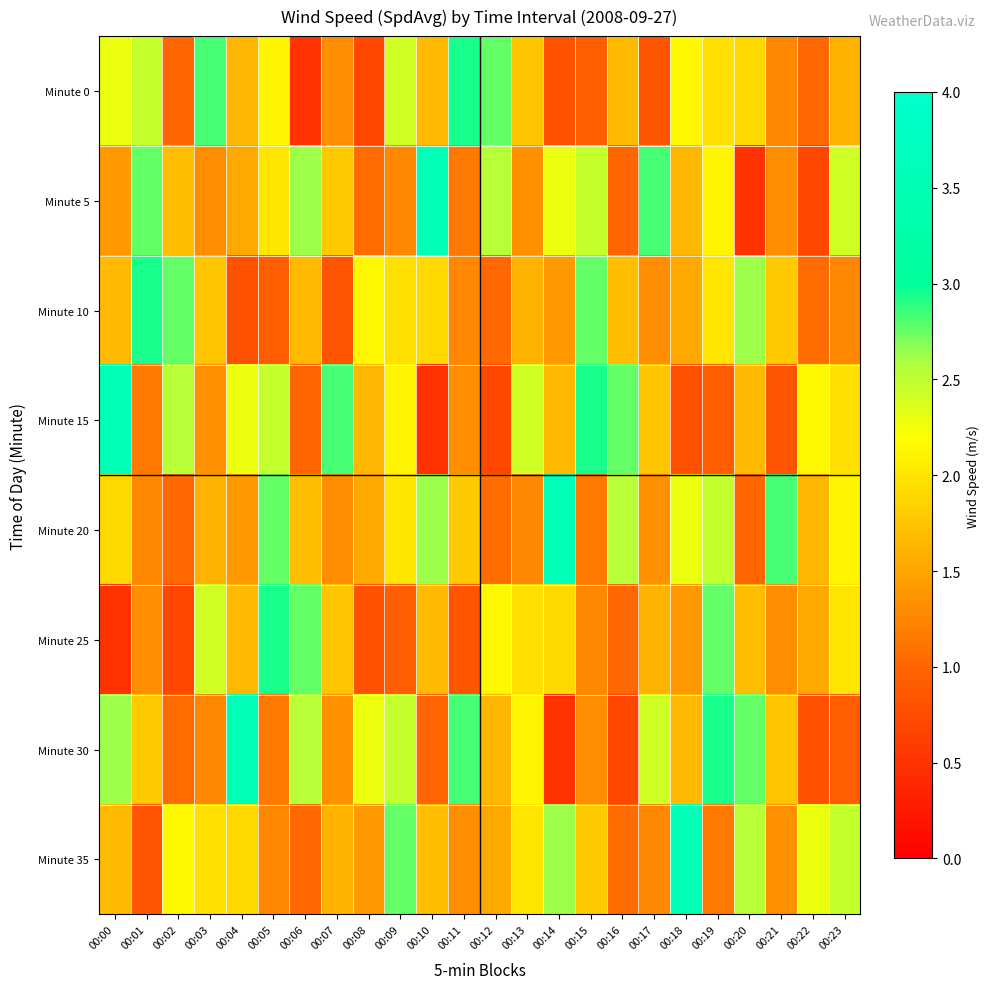

At which category is the sum across all series the highest?

00:19